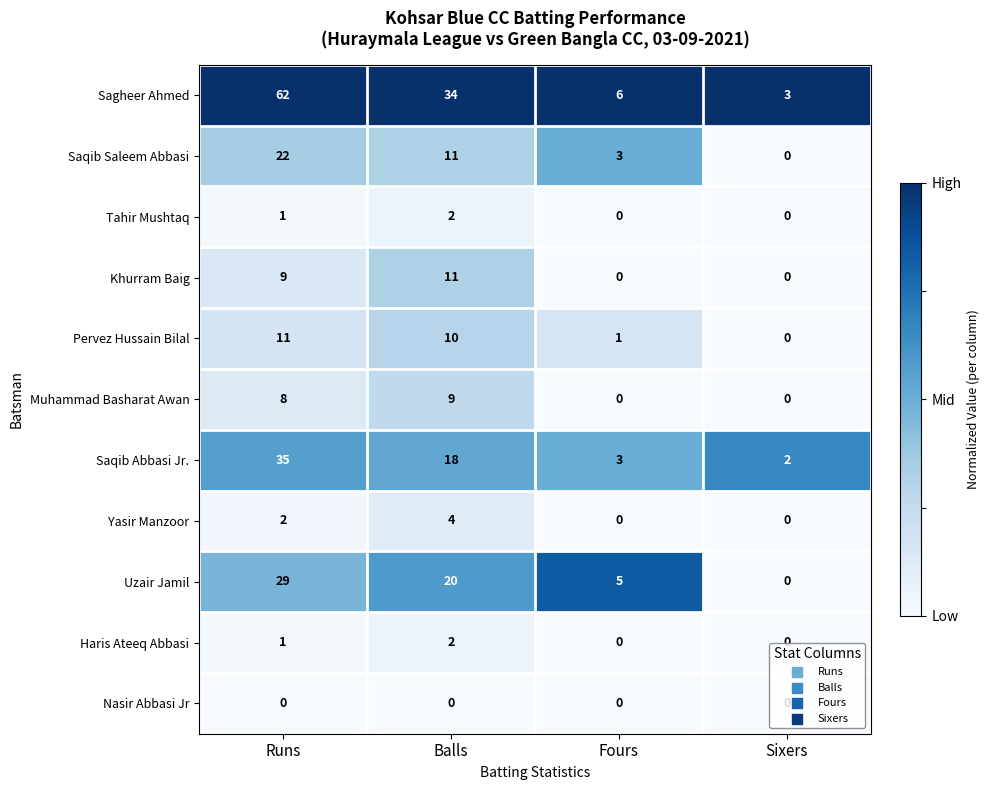

The value of Haris Ateeq Abbasi at Balls is 2. True or false?

True